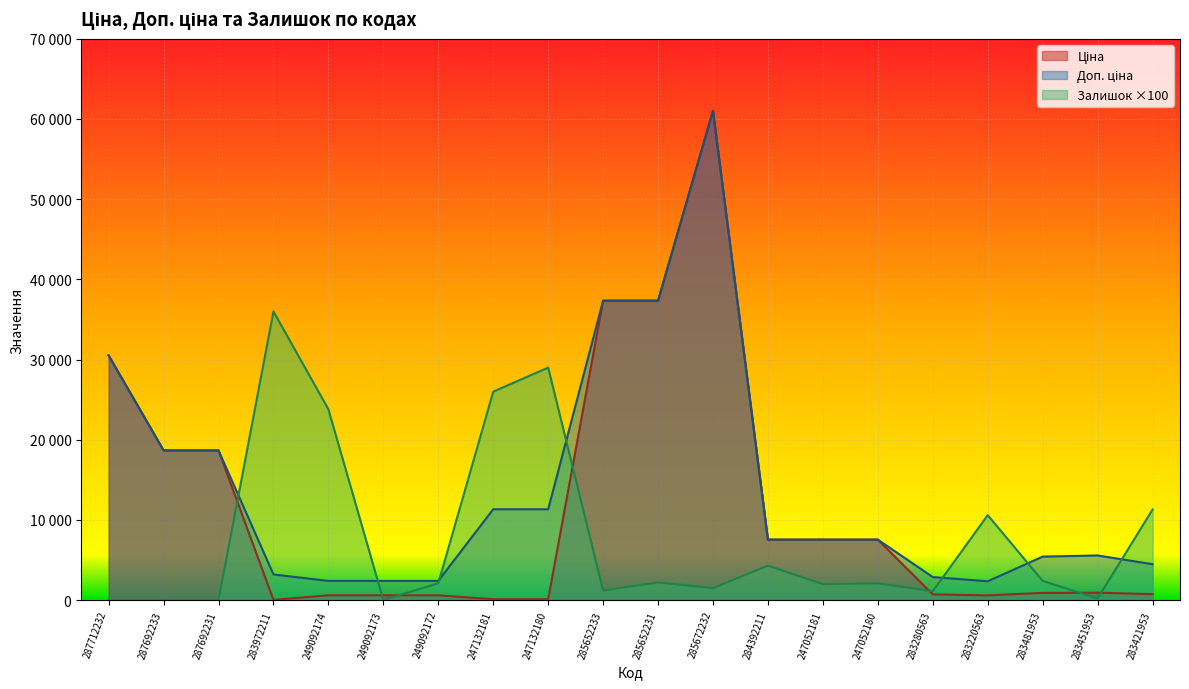

At which label does Доп. ціна reach its peak?

285672232